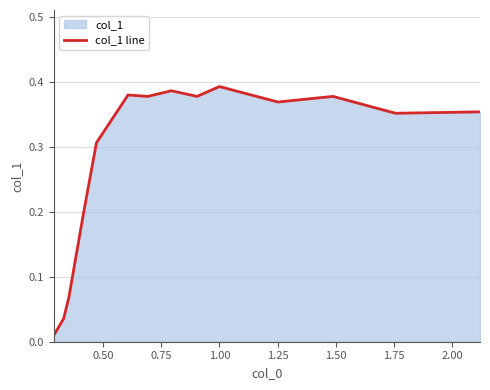

Reading right to left, extract all data points from this chart.

0.4	0.4	0.4	0.4	0.4	0.4	0.4	0.4	0.4	0.3	0.2	0.1	0.0	0.0